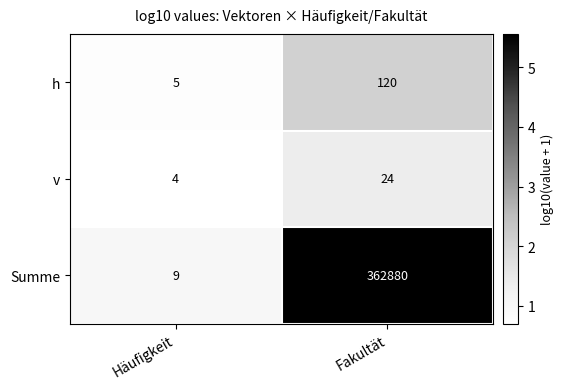

Which series changed the most between Häufigkeit and Fakultät?

Summe